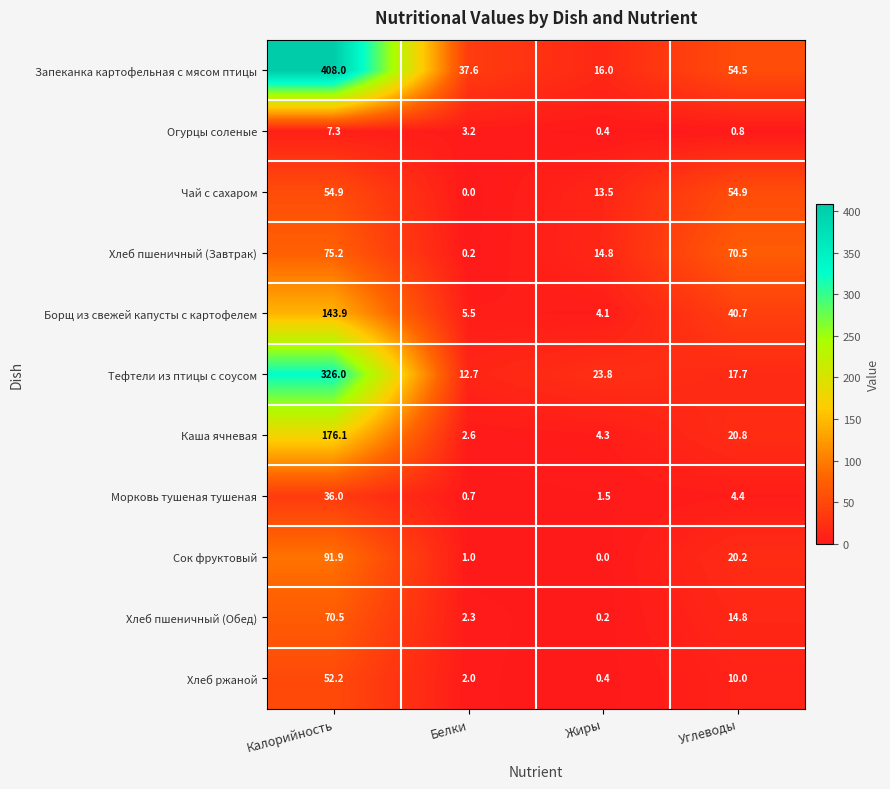

Which series changed the most between Калорийность and Жиры?

Запеканка картофельная с мясом птицы